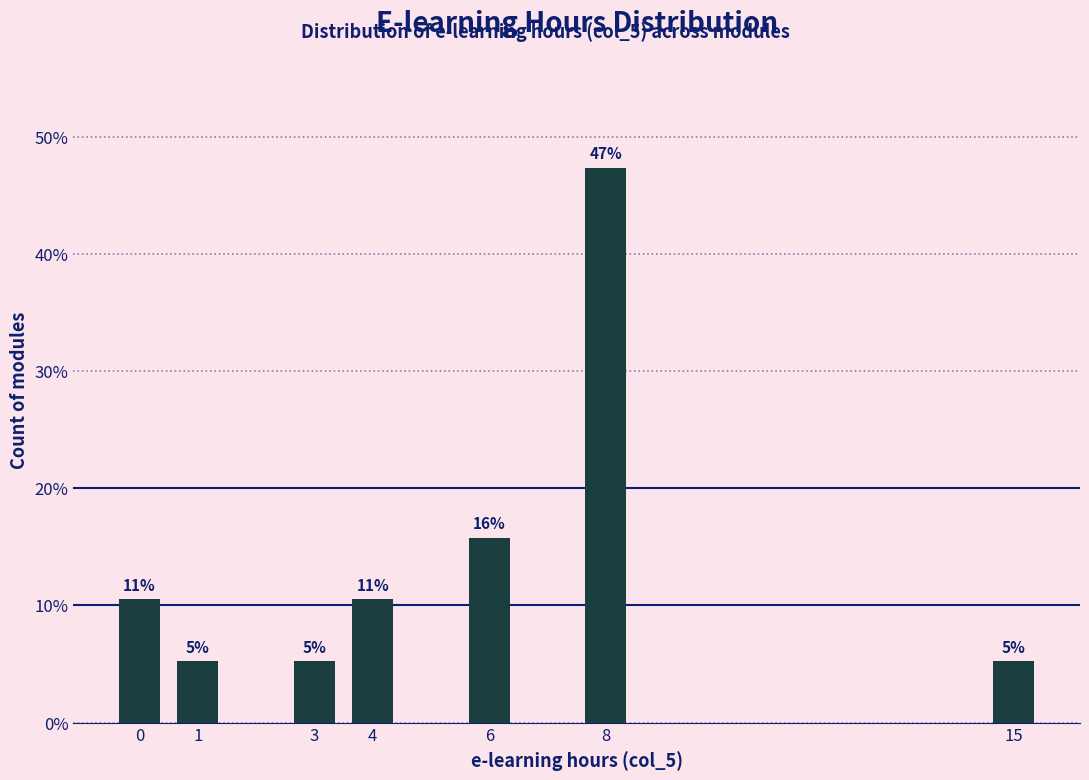

Does the chart contain any negative values?

No